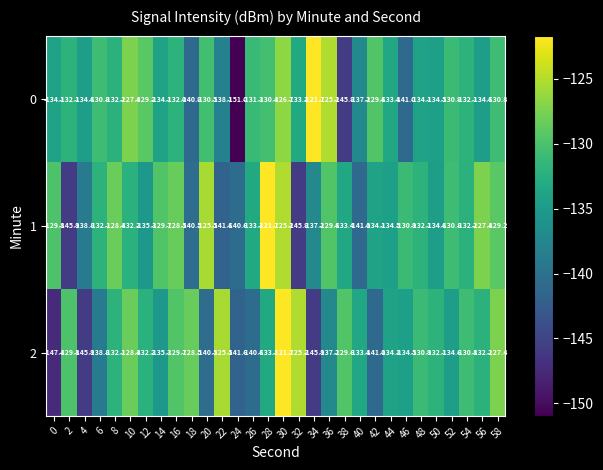

The 1 series shows -134.6 at 50. True or false?

True